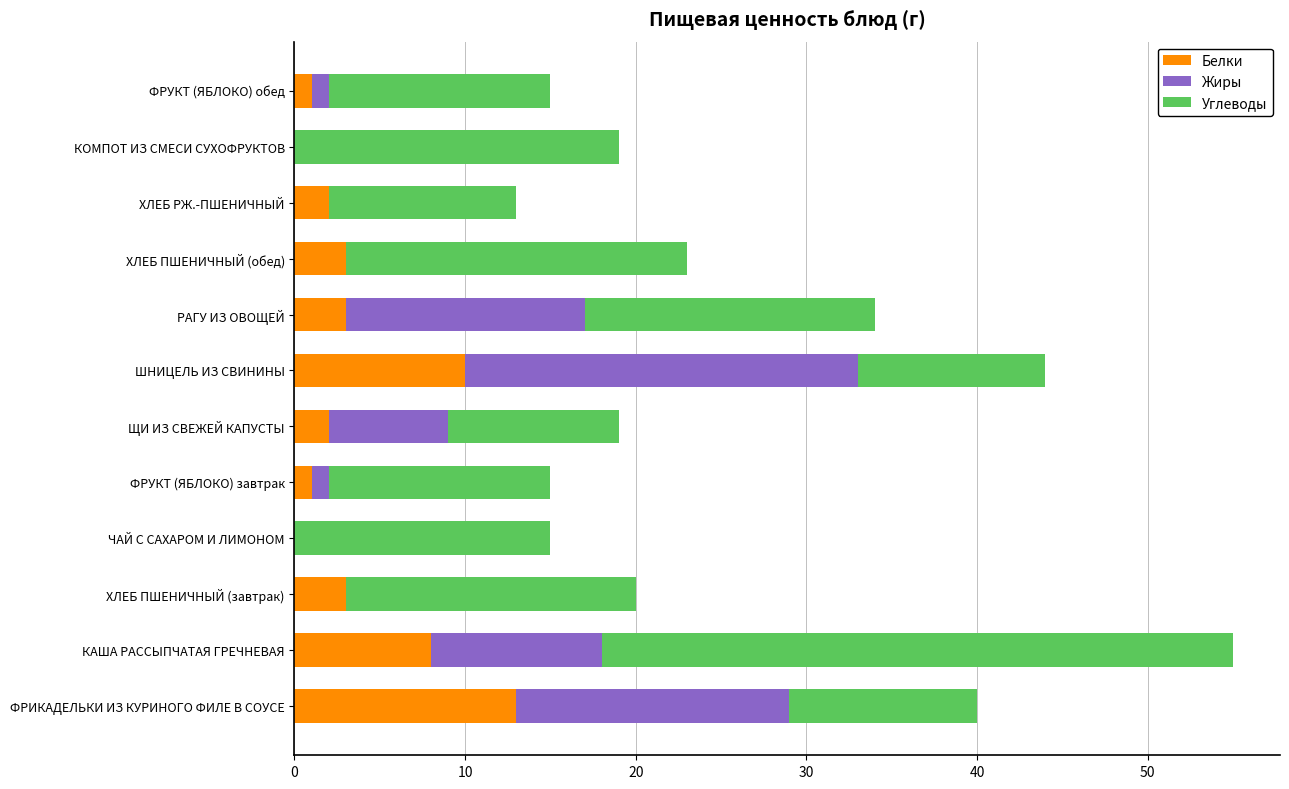

At which category is the sum across all series the highest?

КАША РАССЫПЧАТАЯ ГРЕЧНЕВАЯ